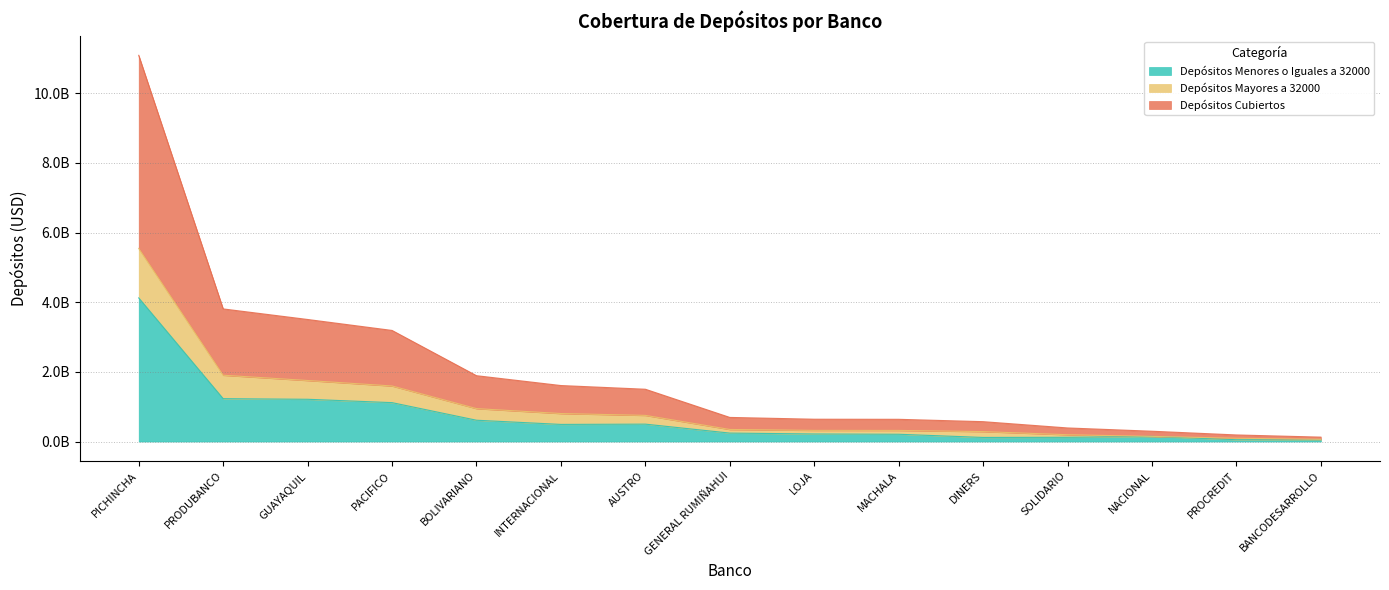

At how many categories does at least one series exceed 5917748248?

1